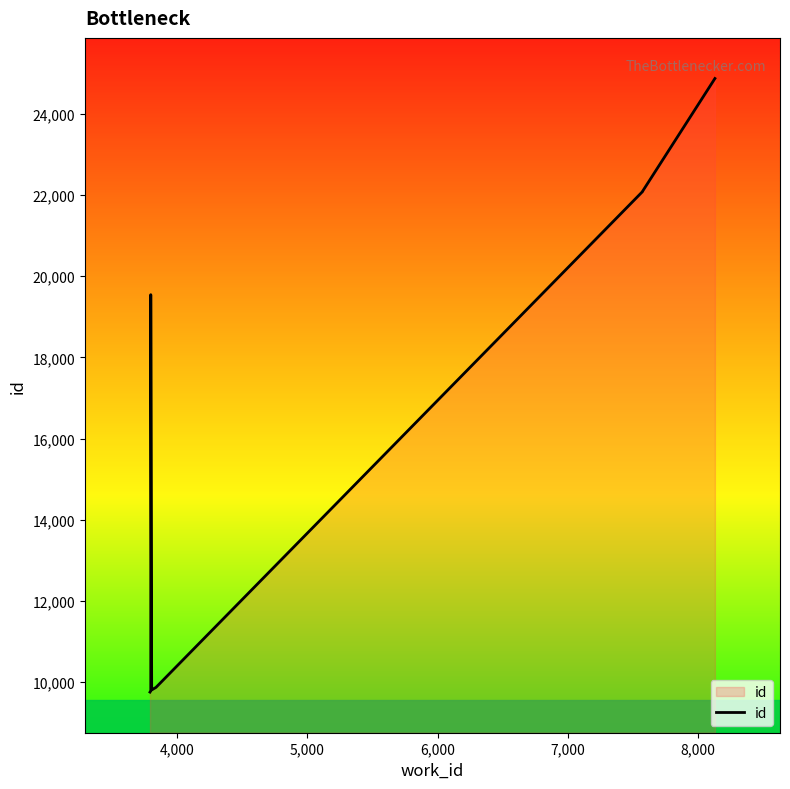

True or false: there are more than 1 points higher than both neighbors.

False